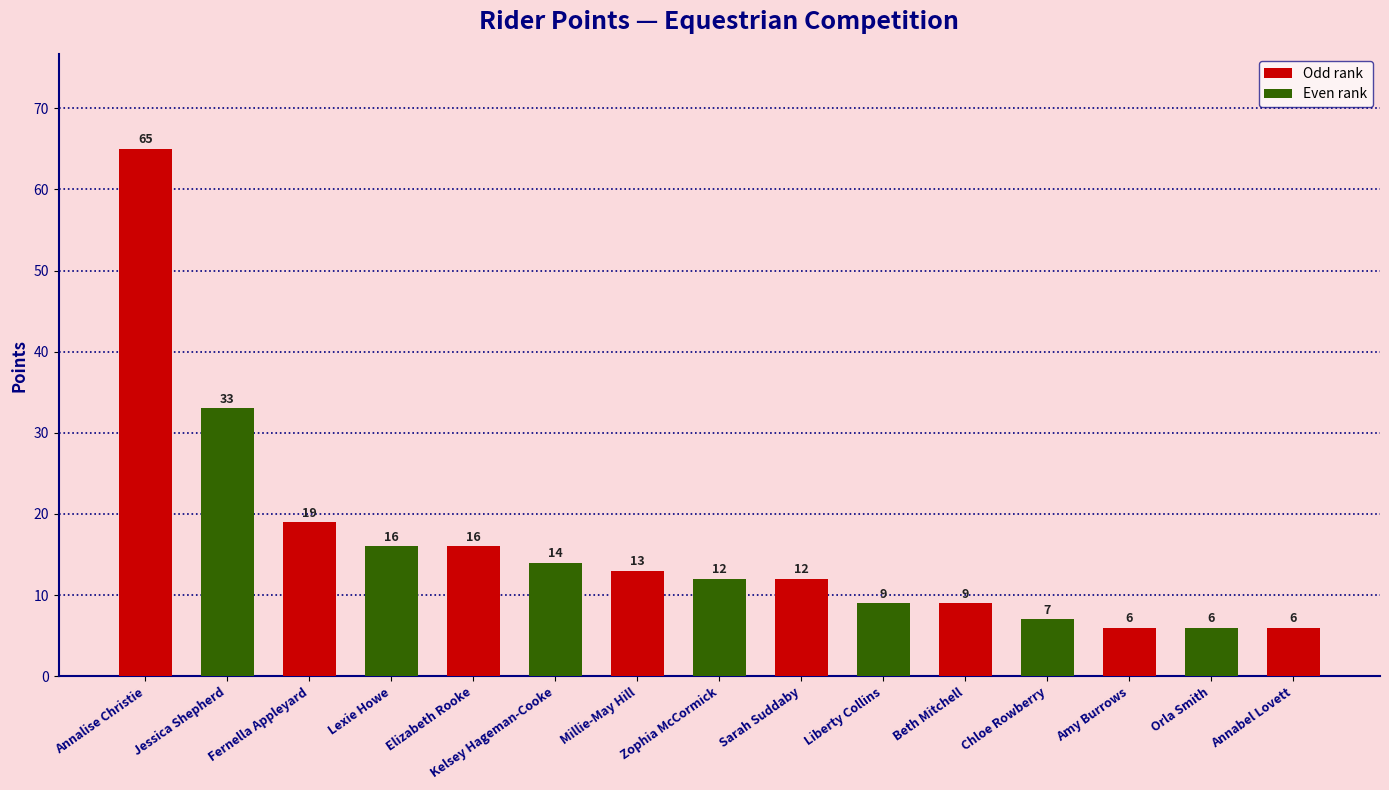

Does the chart contain any negative values?

No